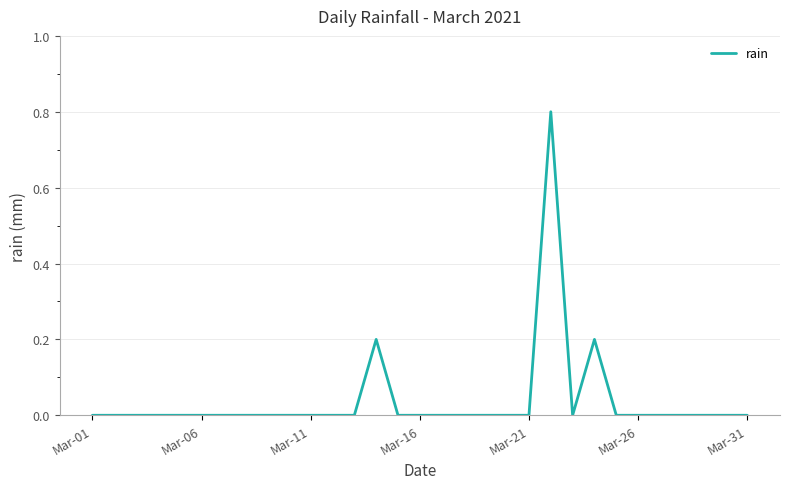

What is the greatest value displayed?

0.8